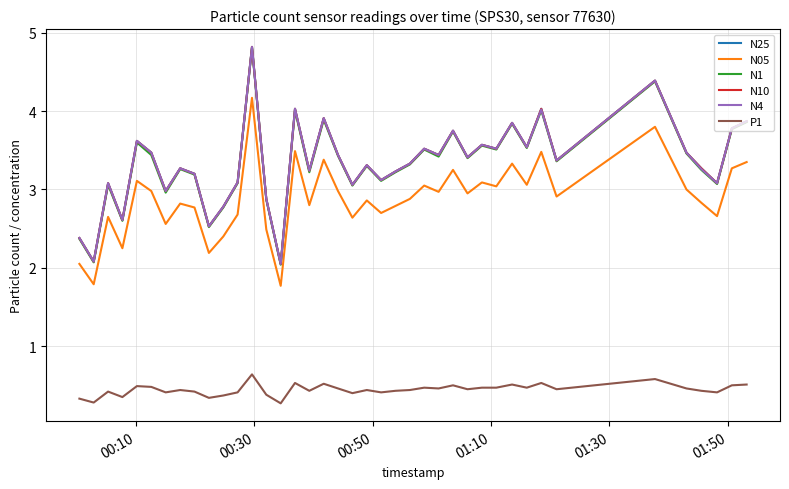

Does the chart have visible grid lines?

Yes